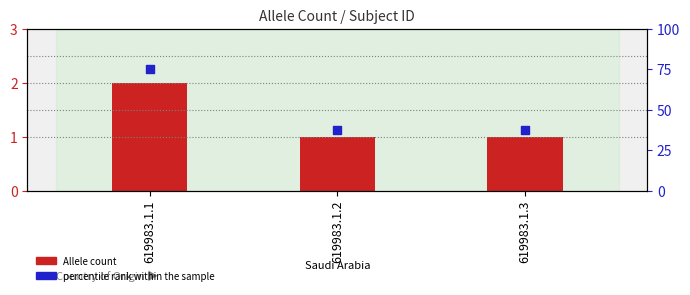

Is the value of percentile rank within the sample at 619983.1.3 greater than the value of Allele count at 619983.1.3?

Yes